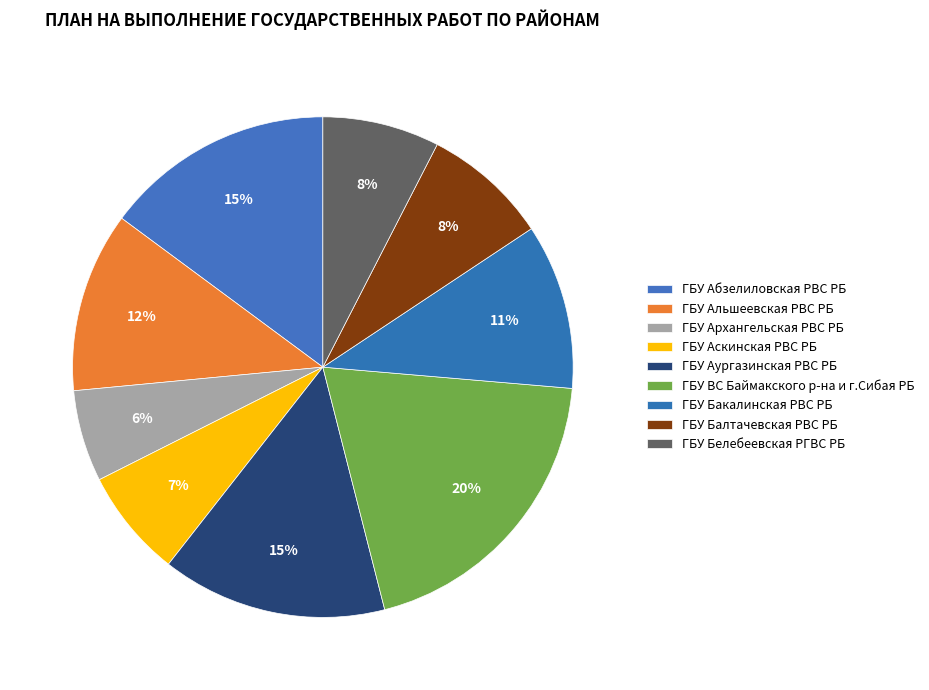

Approximately how many times larger is the value at ГБУ Аургазинская РВС РБ compared to ГБУ ВС Баймакского р-на и г.Сибая РБ?

0.7